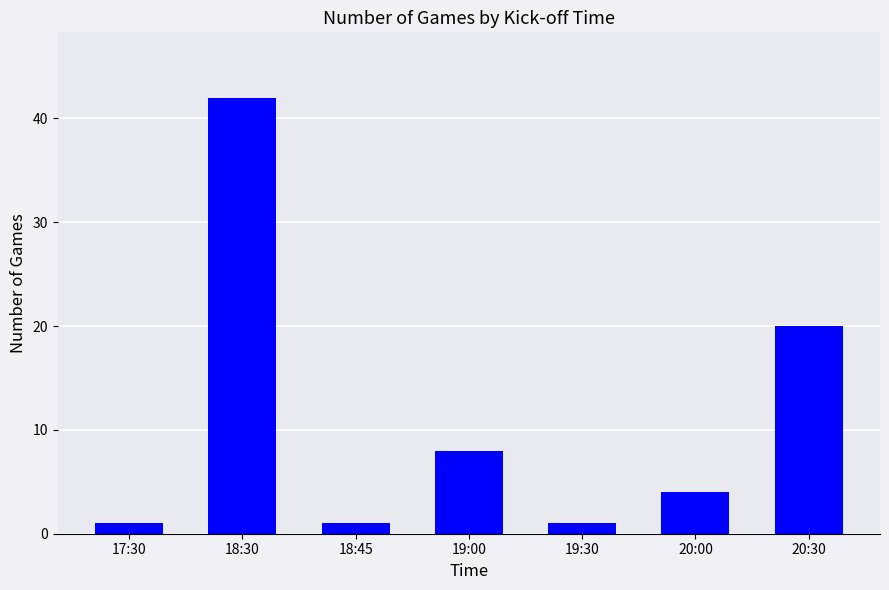

Are the bars horizontal?

No